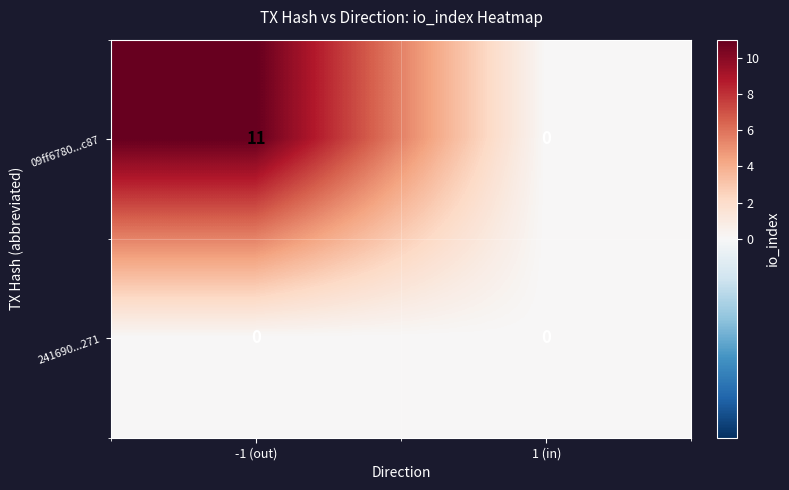

Which label corresponds to the largest value in the chart?

-1 (out)